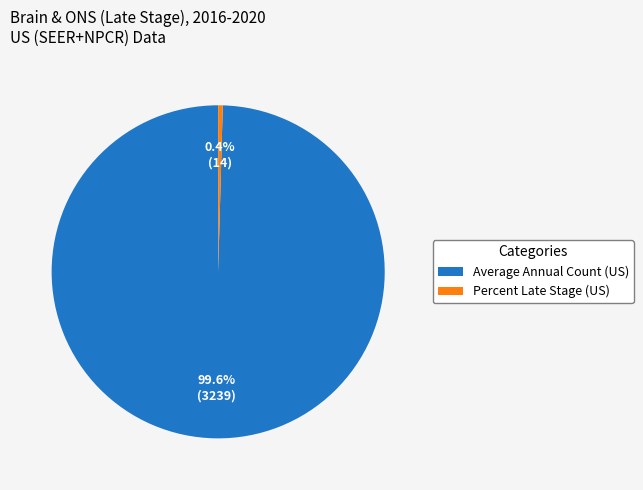

What is the total percentage of Average Annual Count (US) and Percent Late Stage (US)?

100.0%